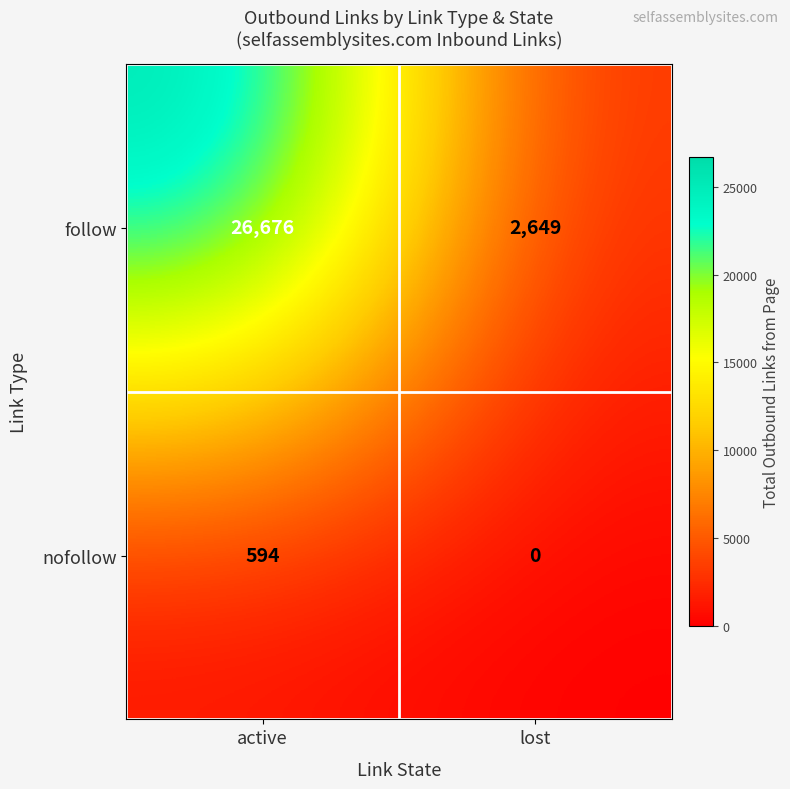

List the series in order of their peak value, highest first.

follow, nofollow